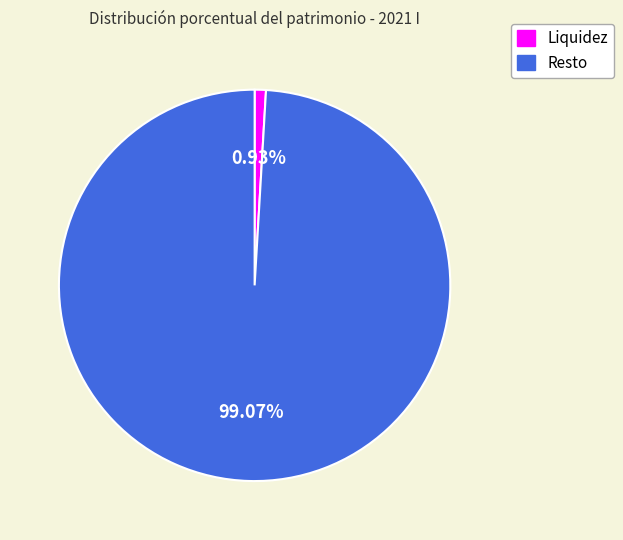

Which has a higher value, Liquidez or Resto?

Resto